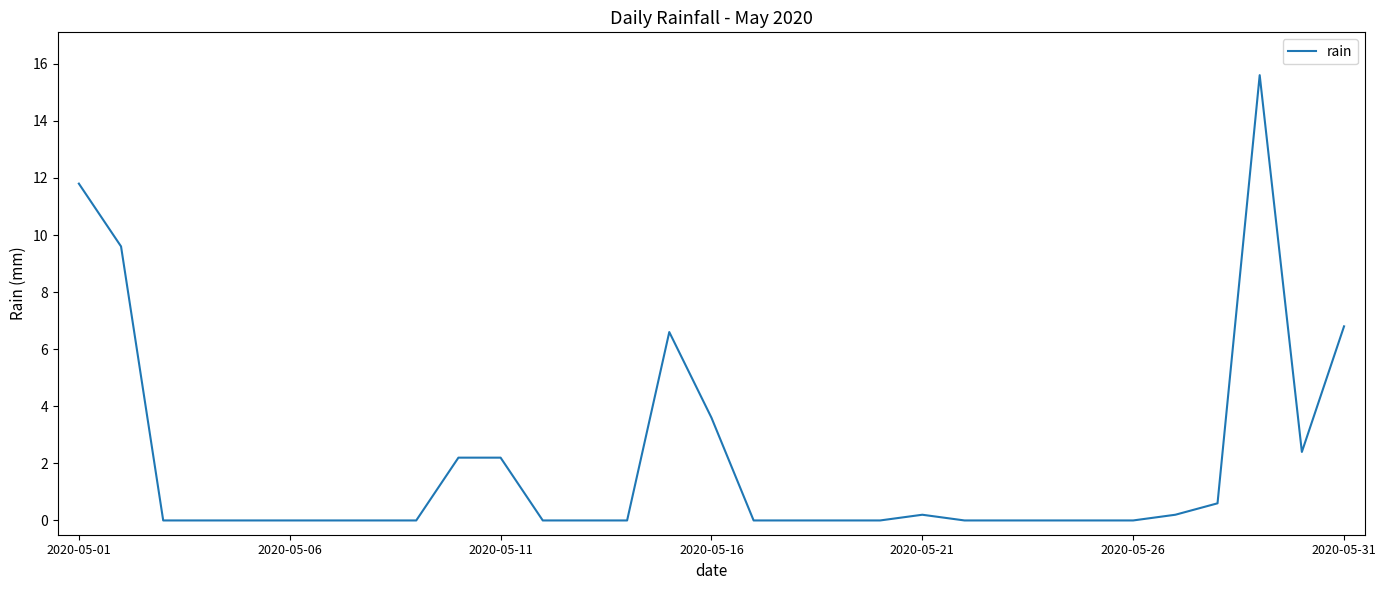

What is the greatest value displayed?

15.6